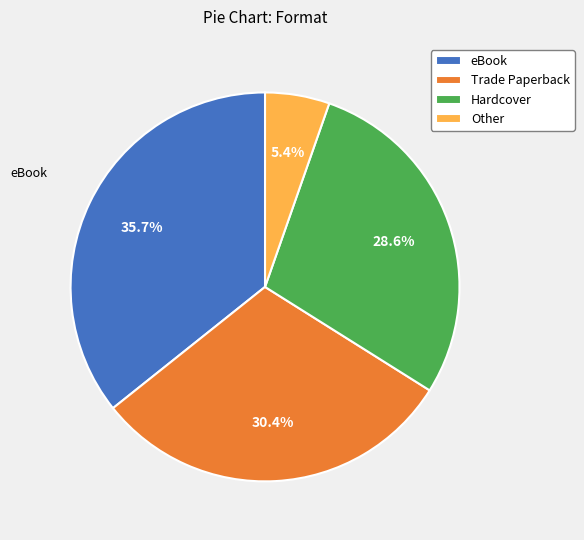

To the nearest percent, what is the difference between the largest and smallest slice percentages?

30%